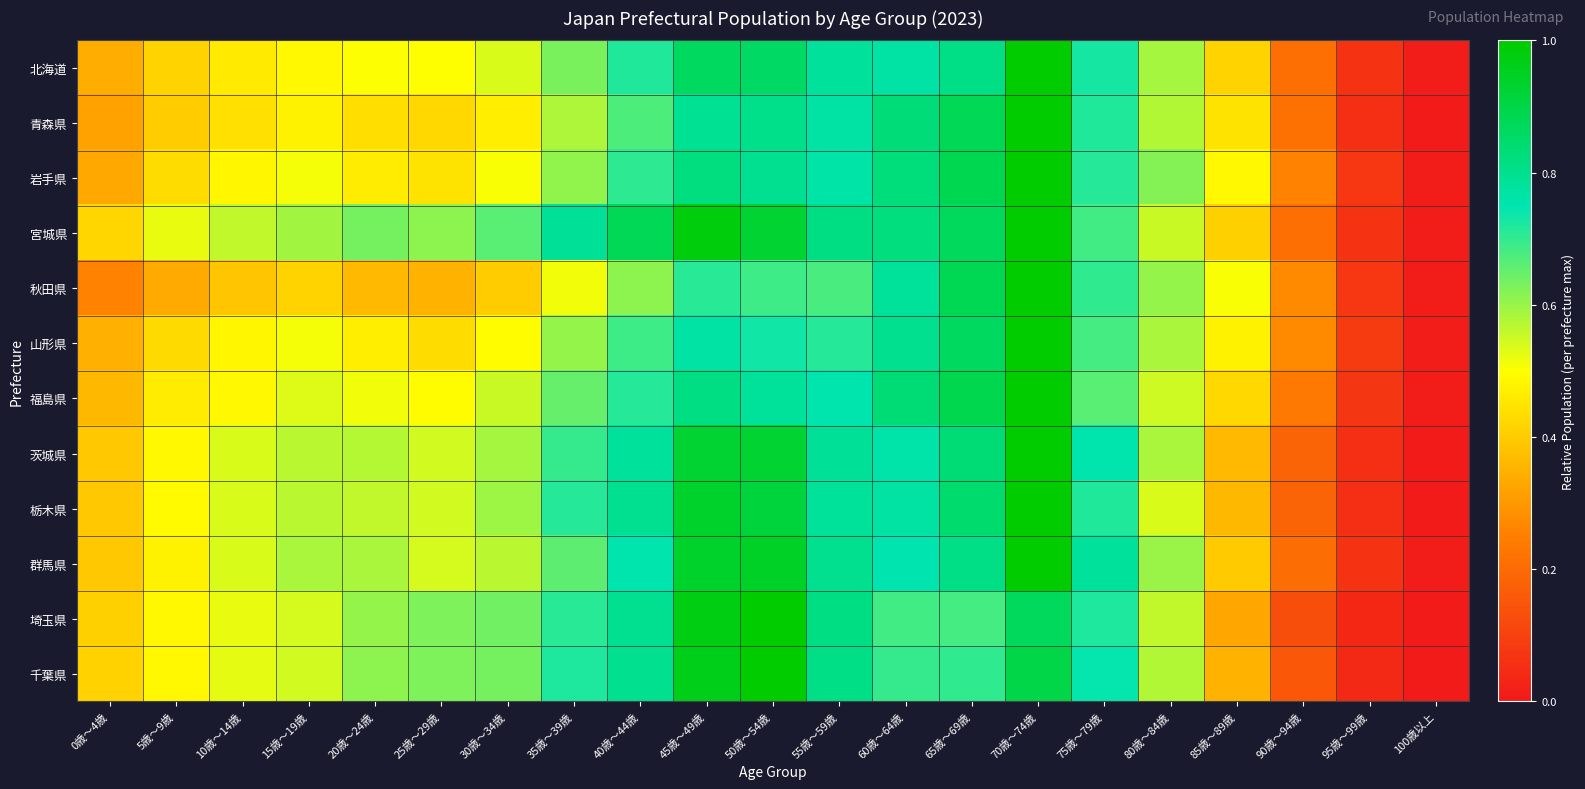

Rank the series at 70歳～74歳 from highest to lowest value.

北海道, 青森県, 岩手県, 宮城県, 秋田県, 山形県, 福島県, 茨城県, 栃木県, 群馬県, 千葉県, 埼玉県